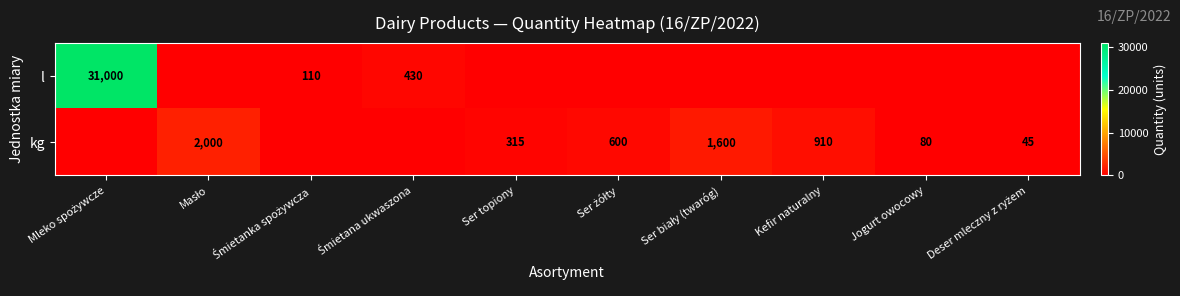

Where is l nearest to the value 15500?

Śmietana ukwaszona